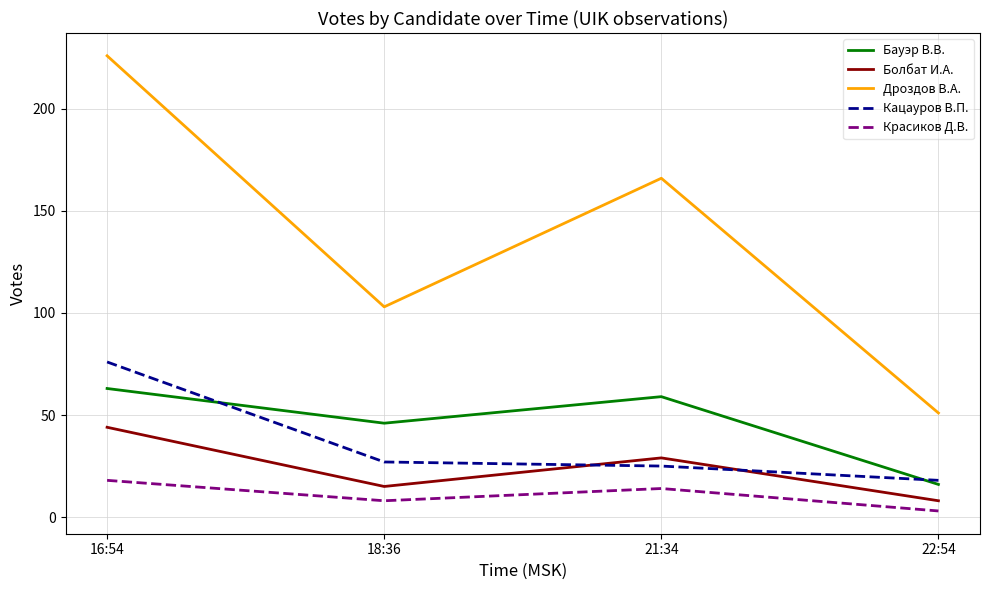

How many interior local peaks does the Болбат И.А. series have?

1